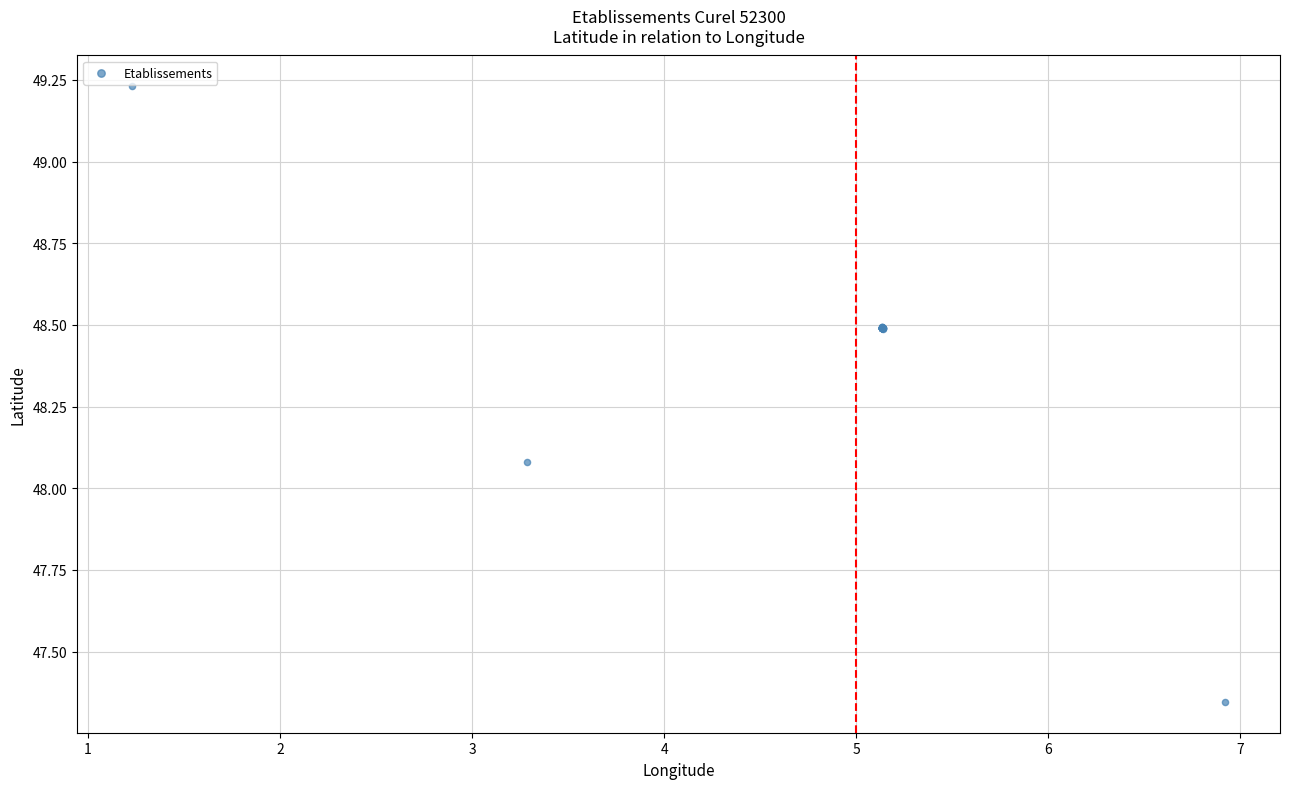

What Y value in the scatter plot is closest to 48?

48.1